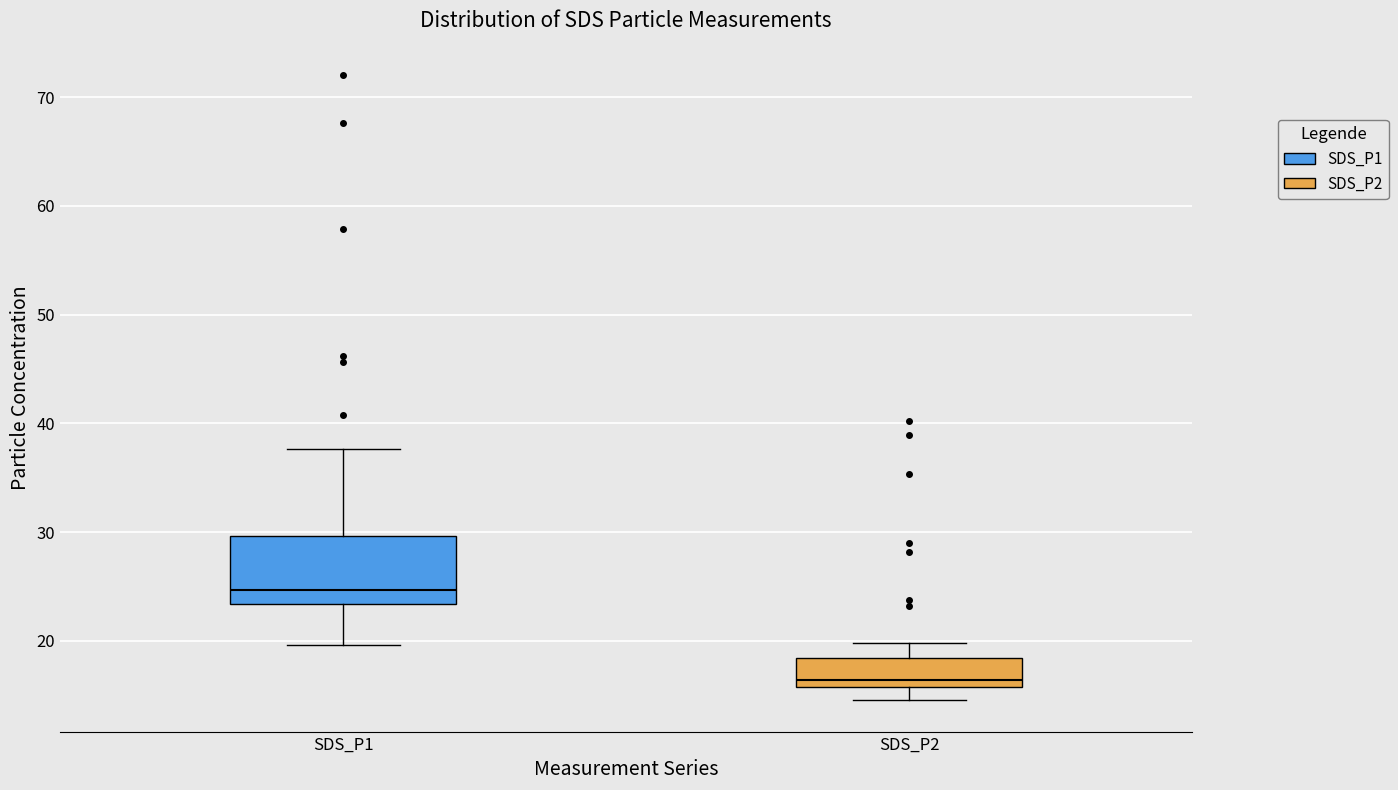

Reading left to right, transcribe this box plot: for each box, give where its median line is, the range the box spans, and where its two whiskers end, as read against the y-axis. The values are not printed on the chart, so give them approximately, as read against the axis.

SDS_P1: median 25, box 23 to 30, whiskers 20 to 38
SDS_P2: median 16 (just above the box's lower edge), box 16 to 18, whiskers 15 to 20